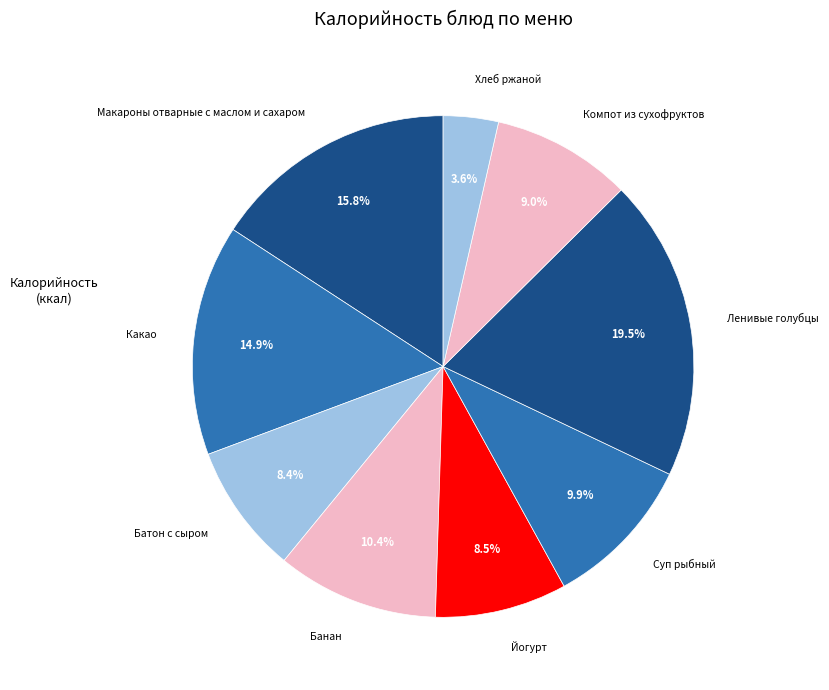

To the nearest percent, what portion does Макароны отварные с маслом и сахаром represent?

16%